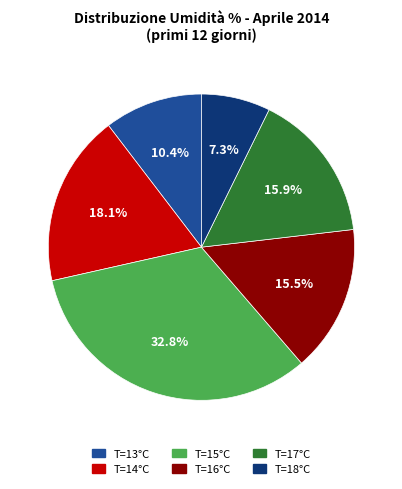

Which category has the smallest portion of the pie?

T=18°C